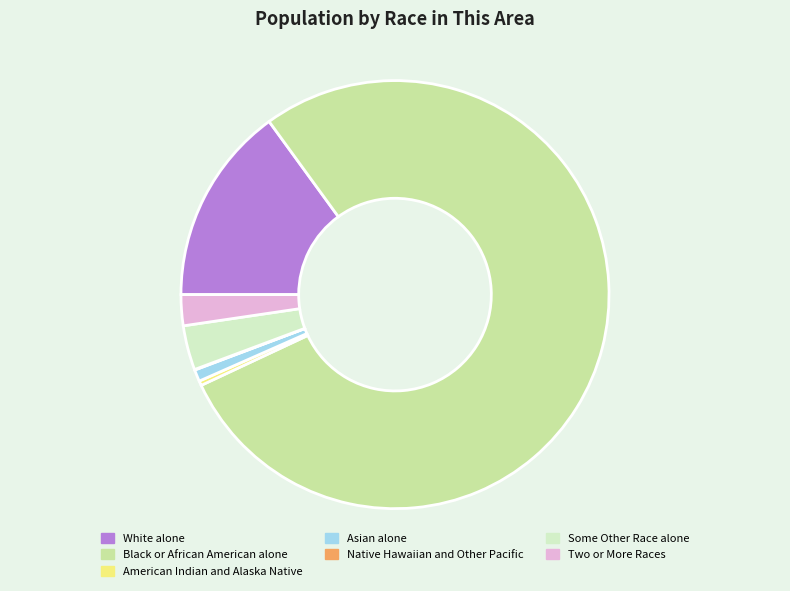

Is the sum of Some Other Race alone and White alone greater than half?

No